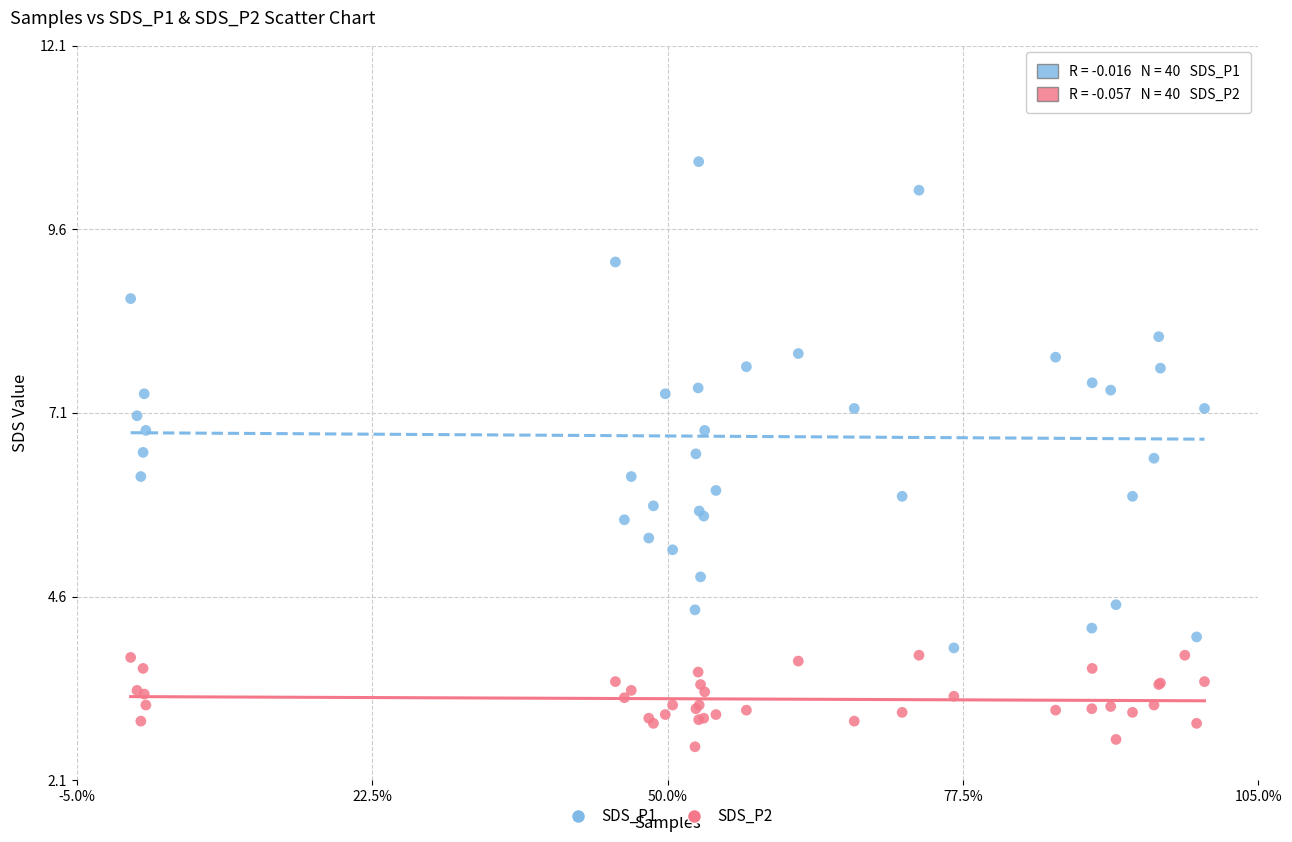

Which series has the widest spread of Y values?

SDS_P1